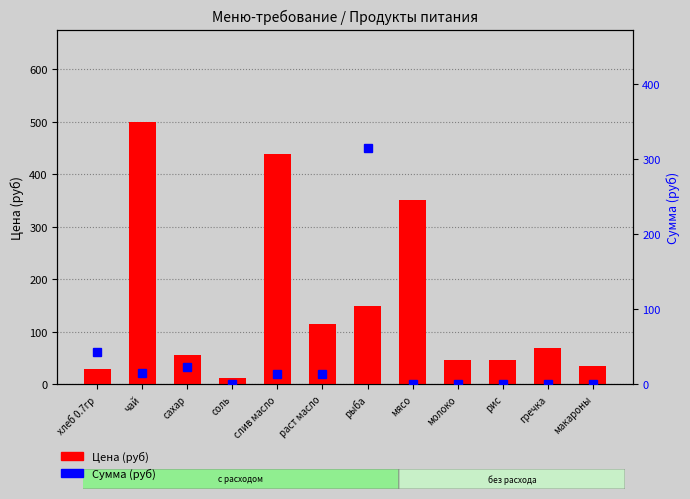

How many values in the Сумма (руб) series exceed 13?

6